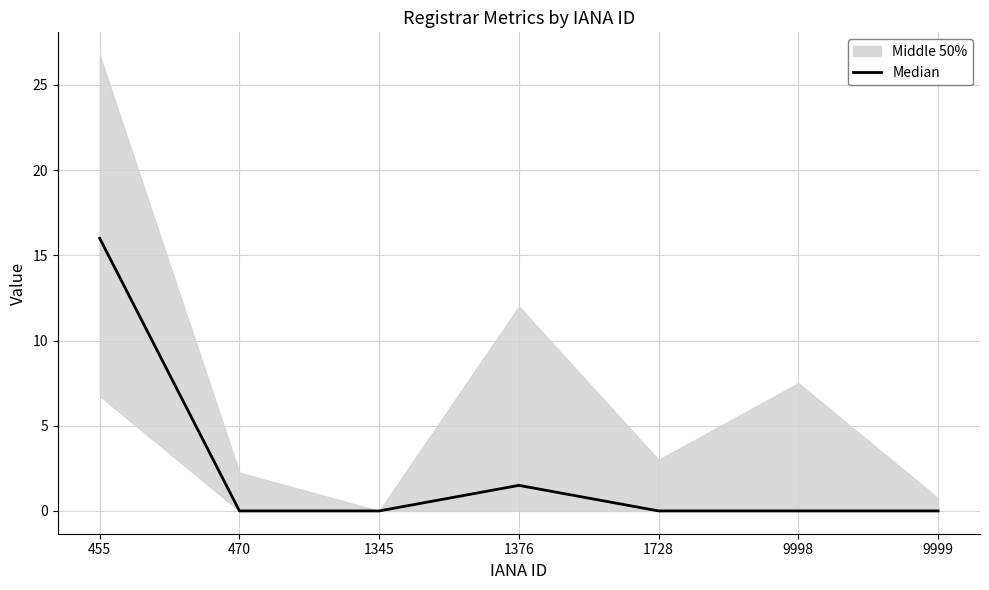

True or false: there are more than 1 points higher than both neighbors.

False